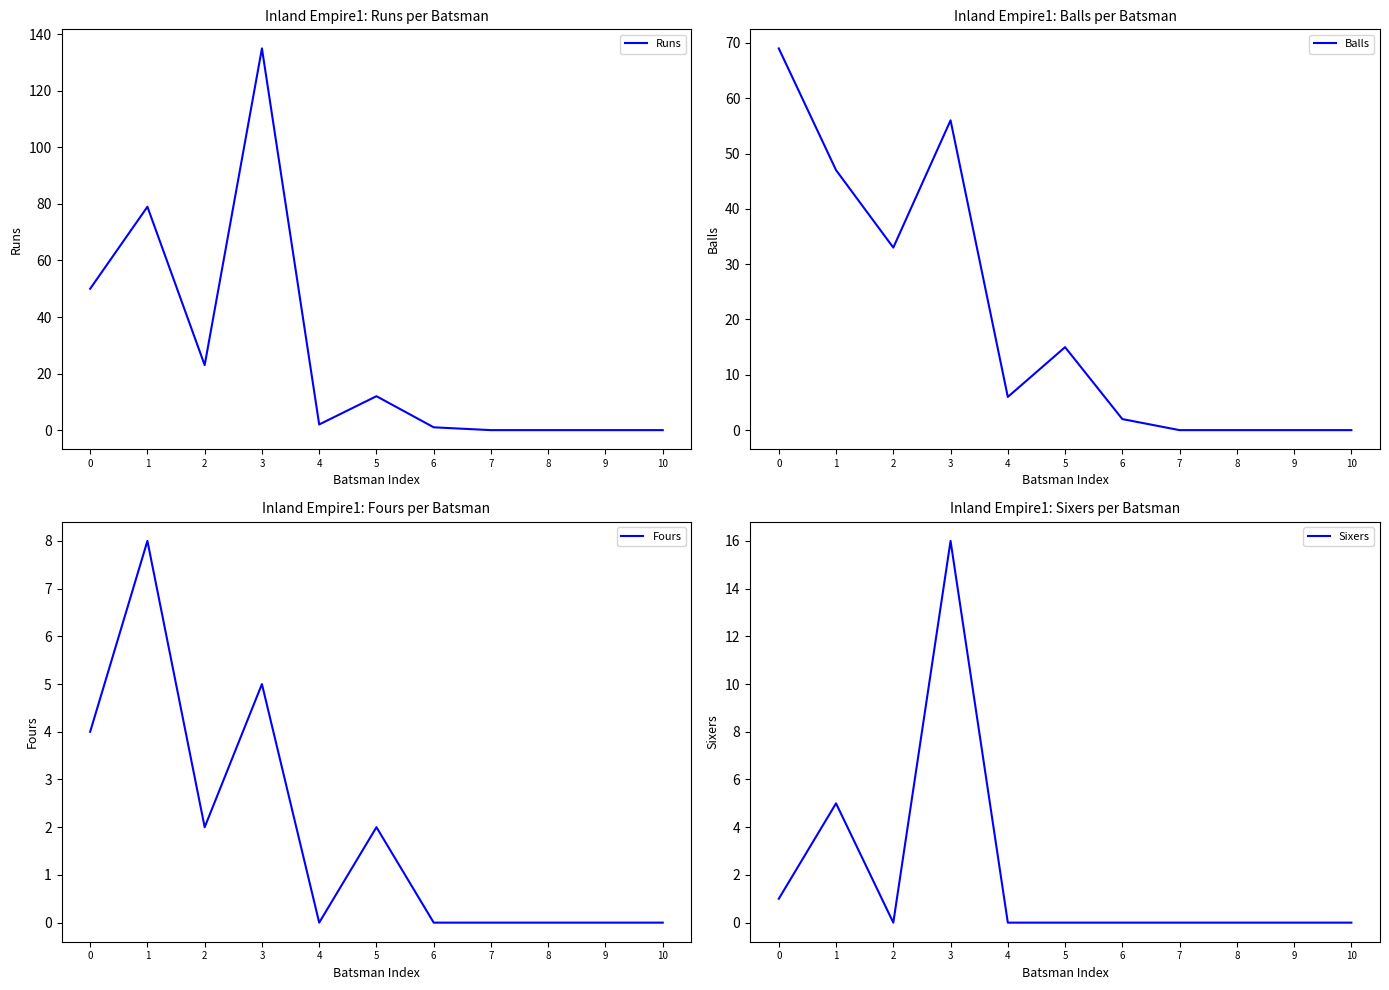

Between 0 and 2, which series saw the biggest shift?

Balls